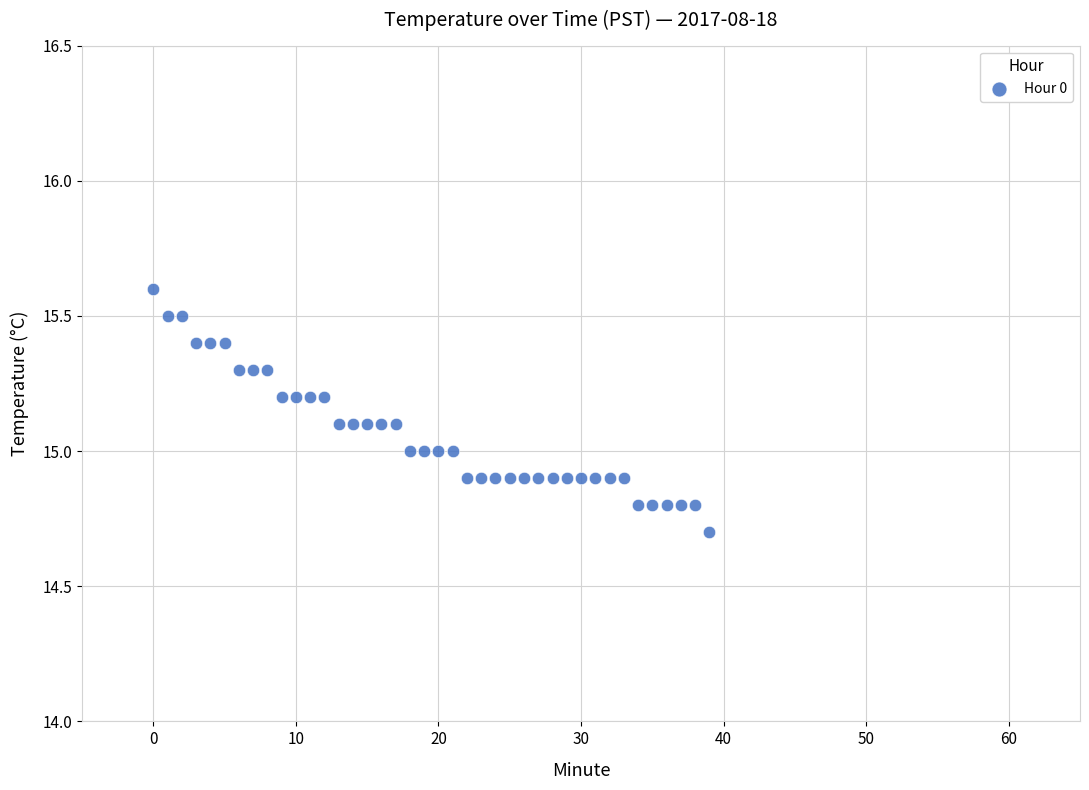

What is the range of Y values (max minus min)?

0.9